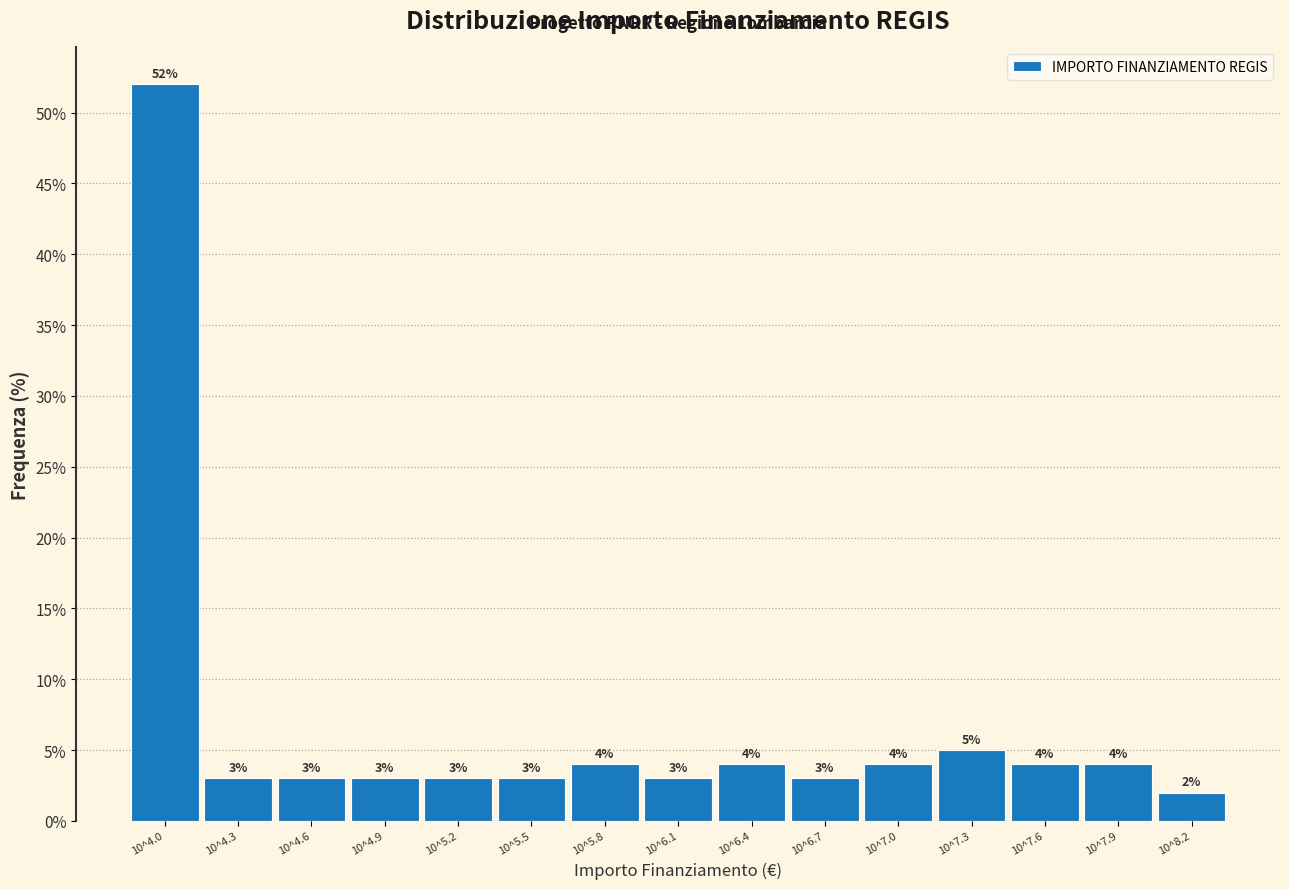

Reading right to left, transcribe all the data shown in this chart.

10^8.2=2	10^7.9=4	10^7.6=4	10^7.3=5	10^7.0=4	10^6.7=3	10^6.4=4	10^6.1=3	10^5.8=4	10^5.5=3	10^5.2=3	10^4.9=3	10^4.6=3	10^4.3=3	10^4.0=52